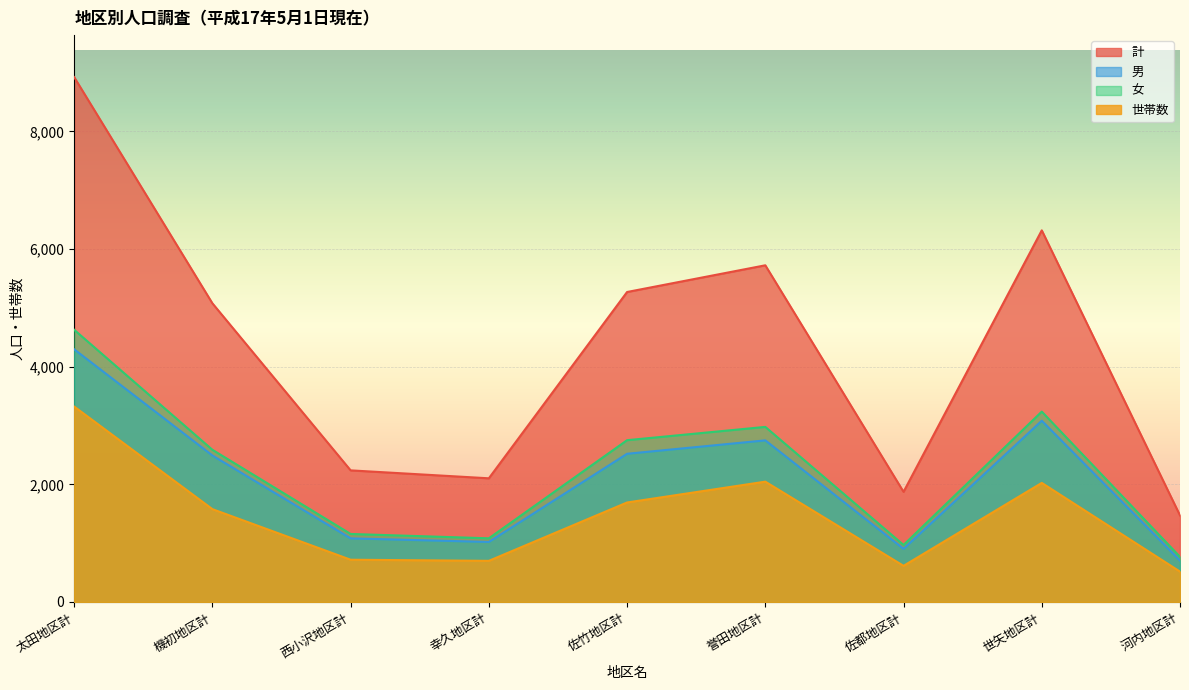

The value of 世帯数 at 機初地区計 is 1578. True or false?

True